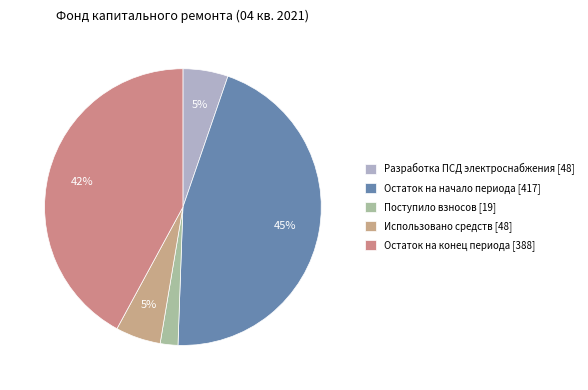

Which slice is the smallest?

Поступило взносов